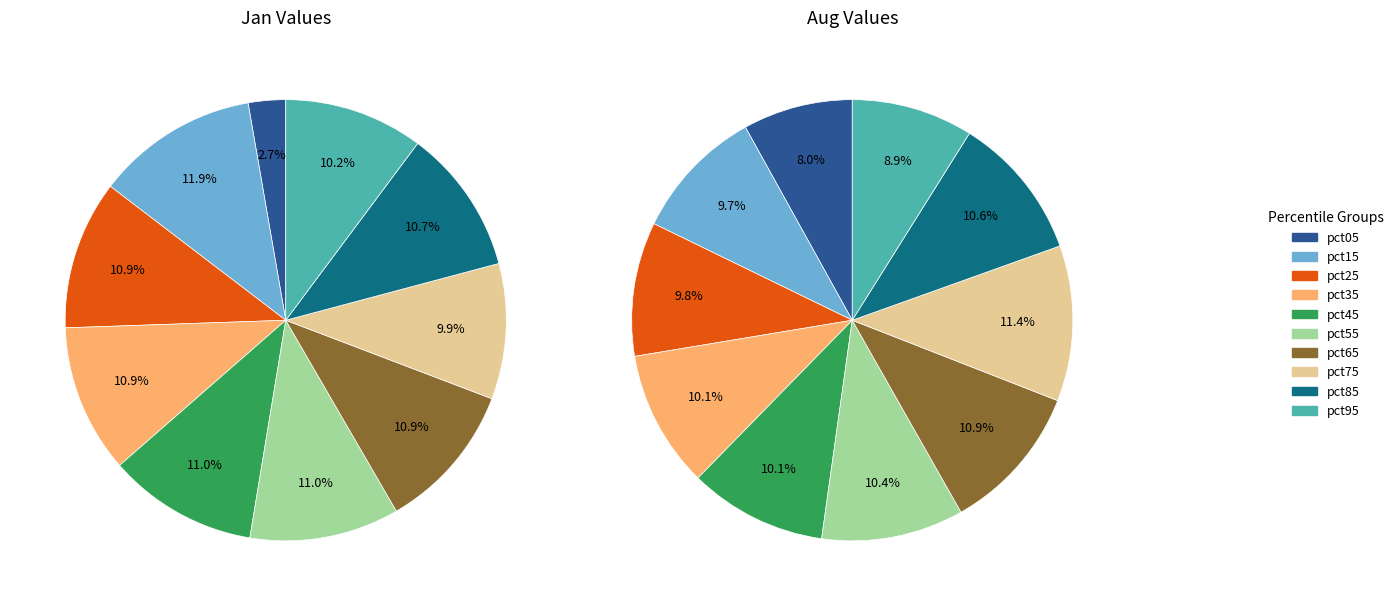

Count the number of slices in the pie.

10